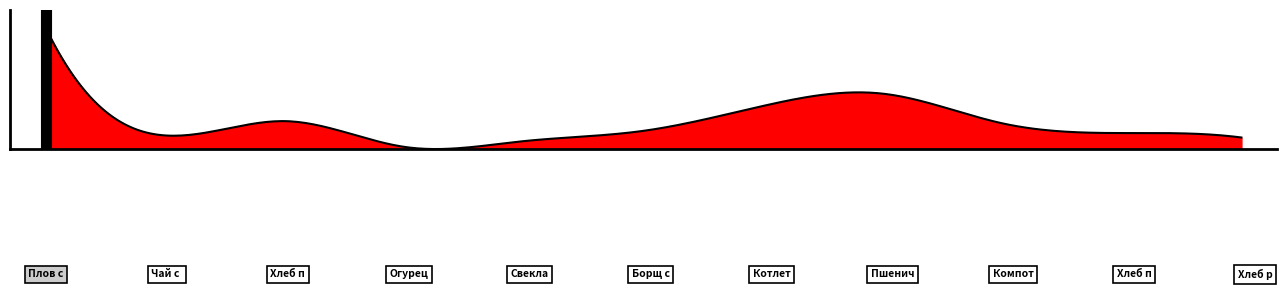

What is the difference between the maximum and minimum values?

510.0